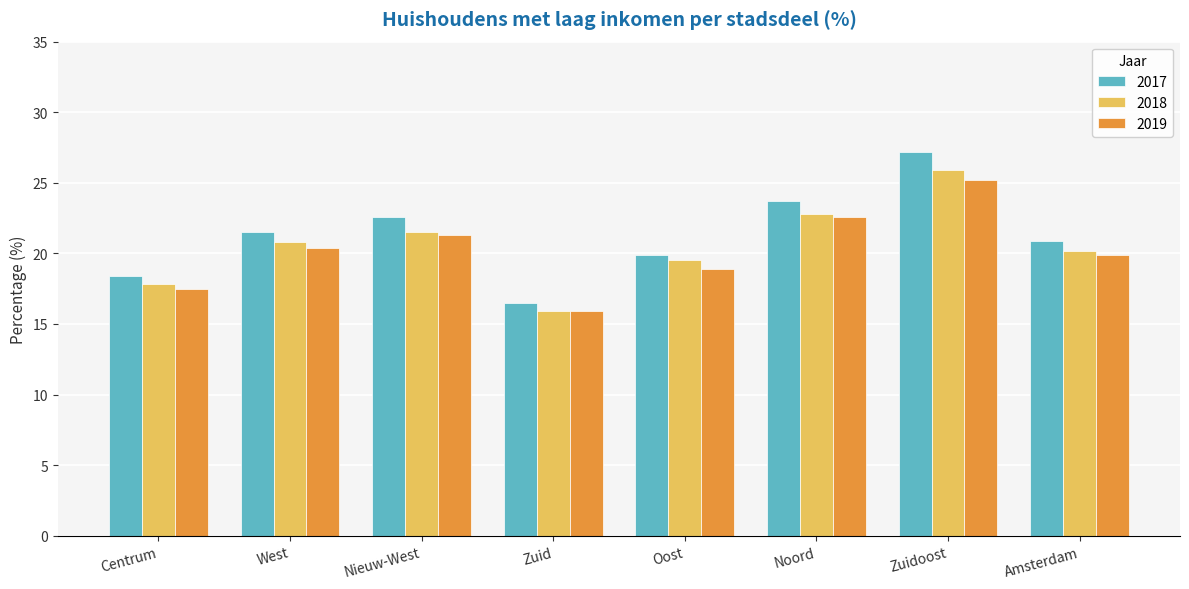

What is the highest value of the 2018 series?

25.9